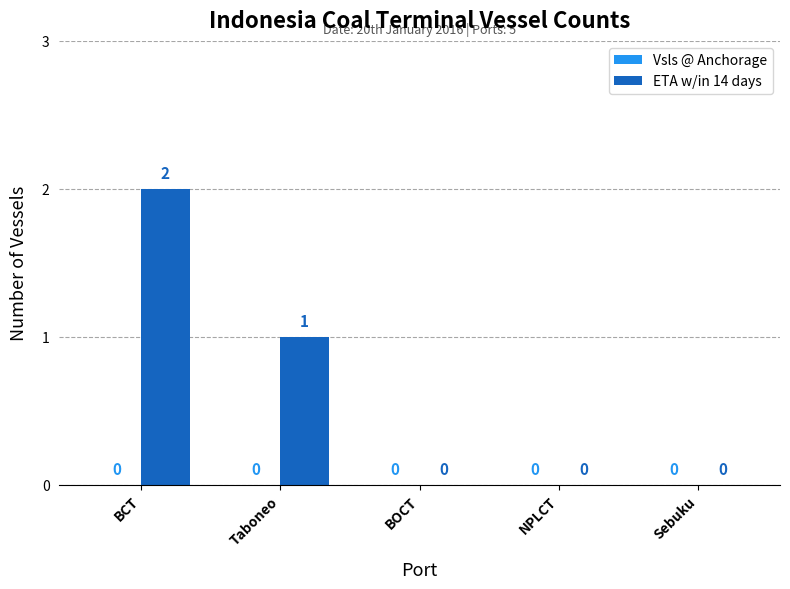

Reading left to right, list all the values displayed in this chart.

BCT=2	Taboneo=1	BOCT=0	NPLCT=0	Sebuku=0